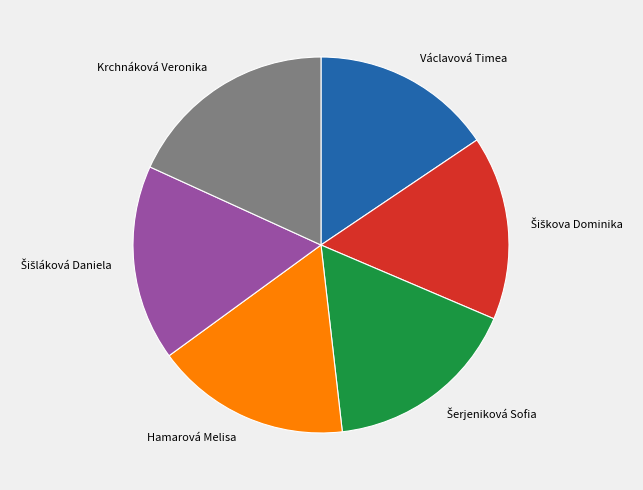

Which category has the biggest portion of the pie?

Krchnáková Veronika